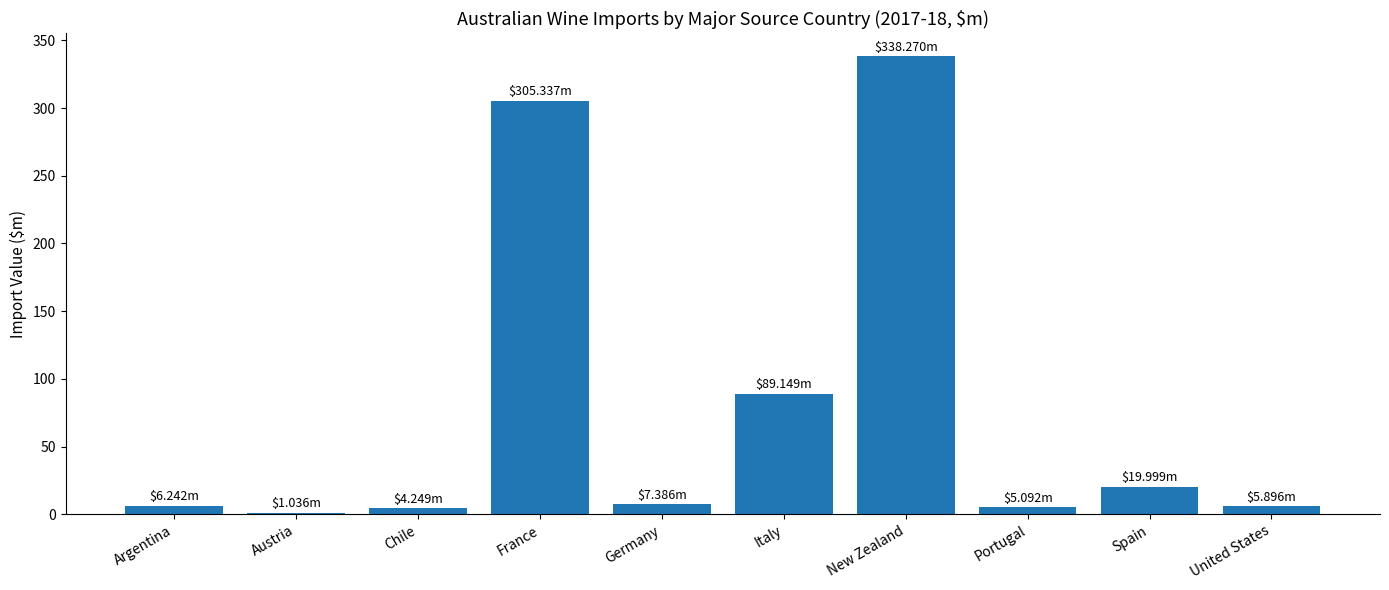

At which label is the value closest to 169?

Italy